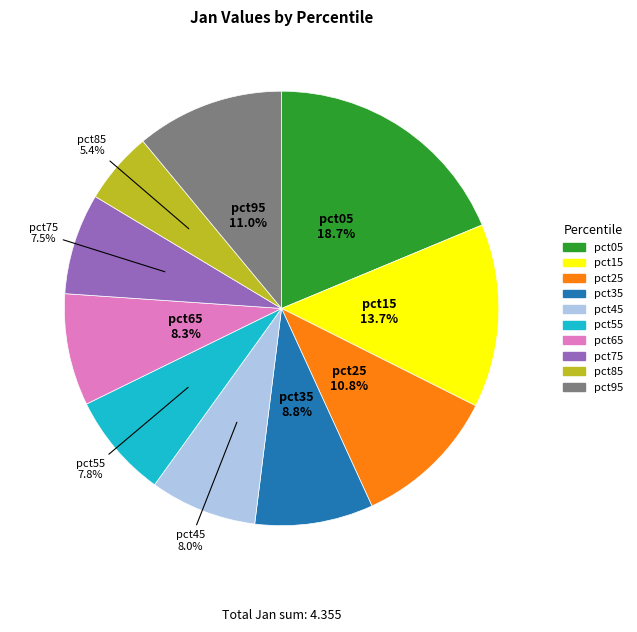

Does pct05 represent more than half of the total?

No